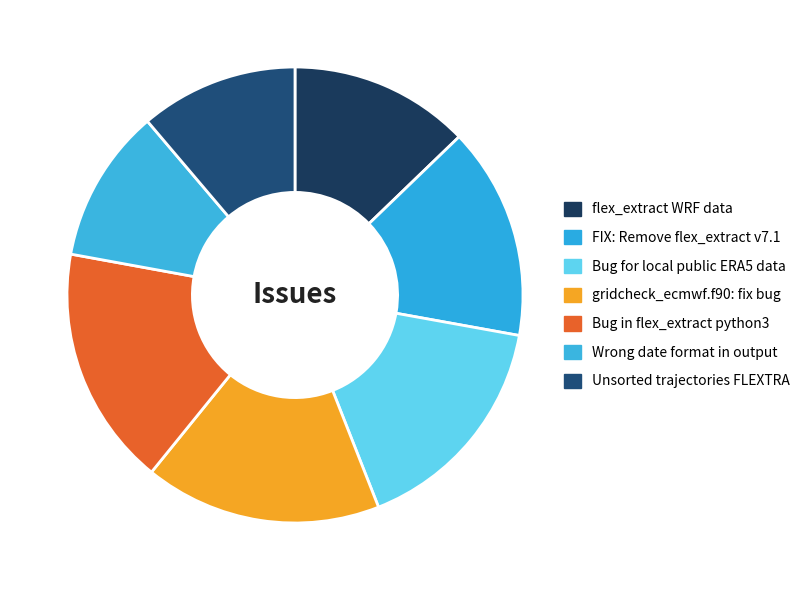

To the nearest percent, what percentage of the pie is FIX: Remove flex_extract v7.1?

15%